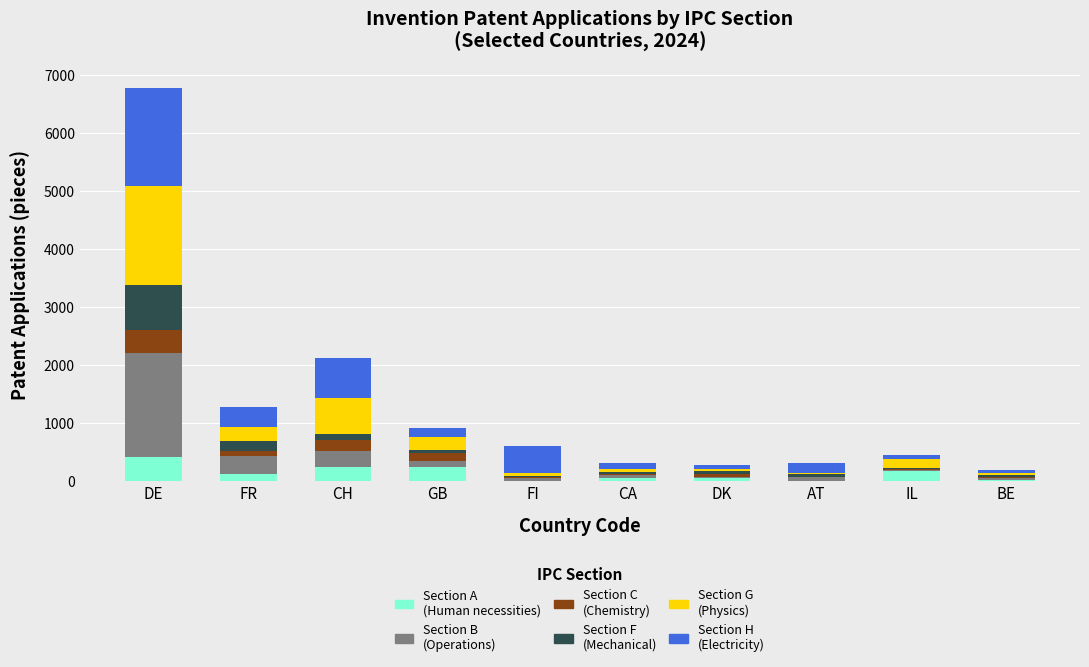

At which category is the sum across all series the highest?

DE